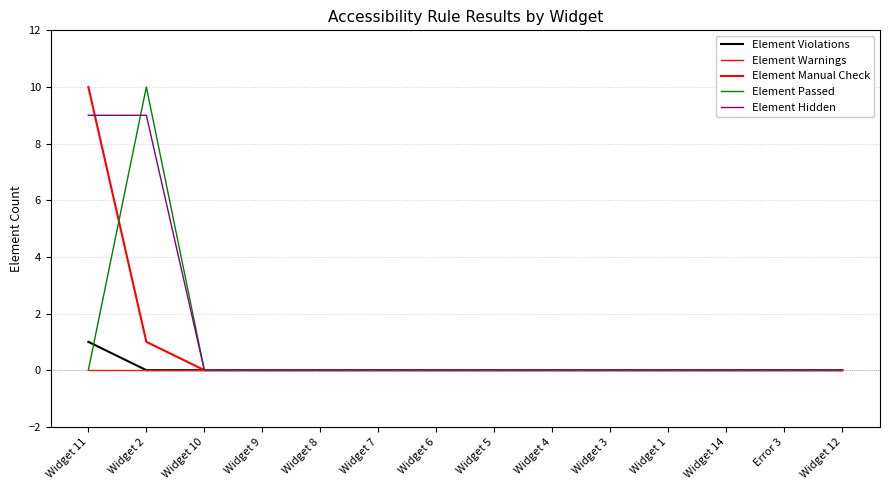

How many lines are shown in the chart?

5